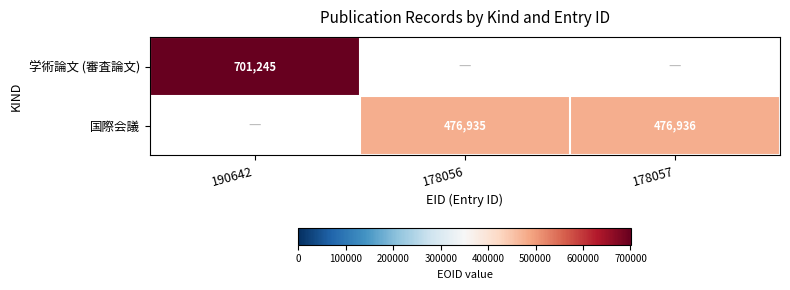

The value of 国際会議 at 178057 is 127899. True or false?

False